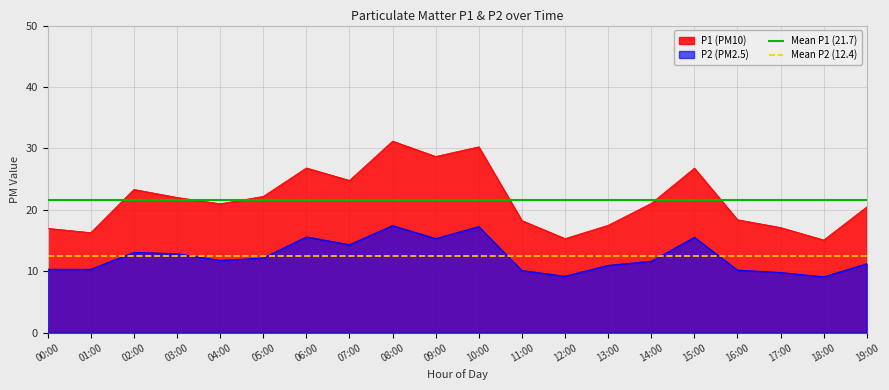

The value of Mean P2 (12.4) at 00:00 is 12.4. True or false?

True